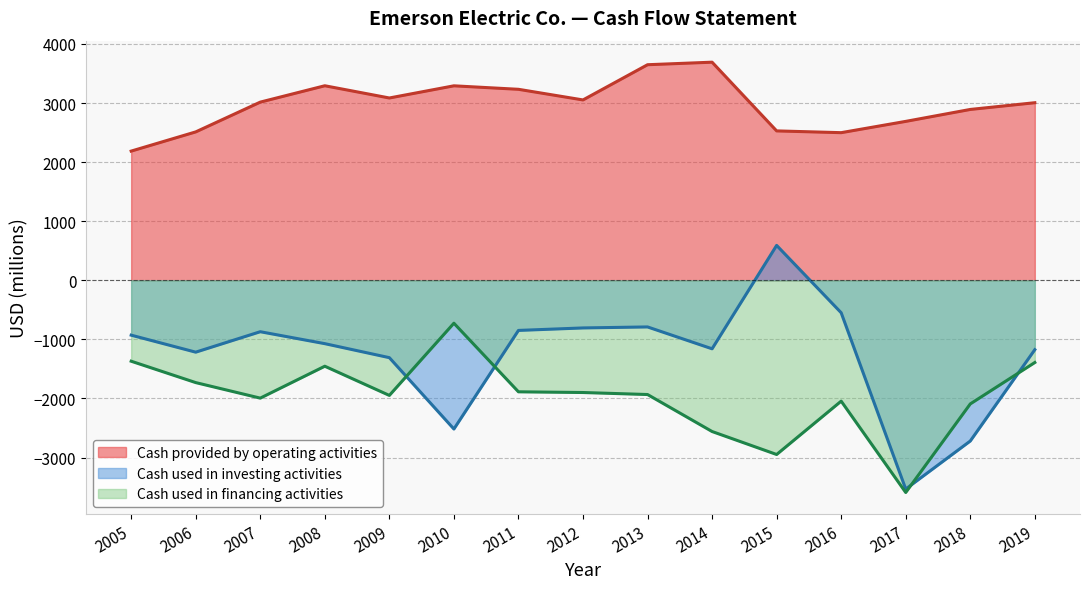

What is the value of the Cash used in investing activities point at the 13th from the left?

-3533